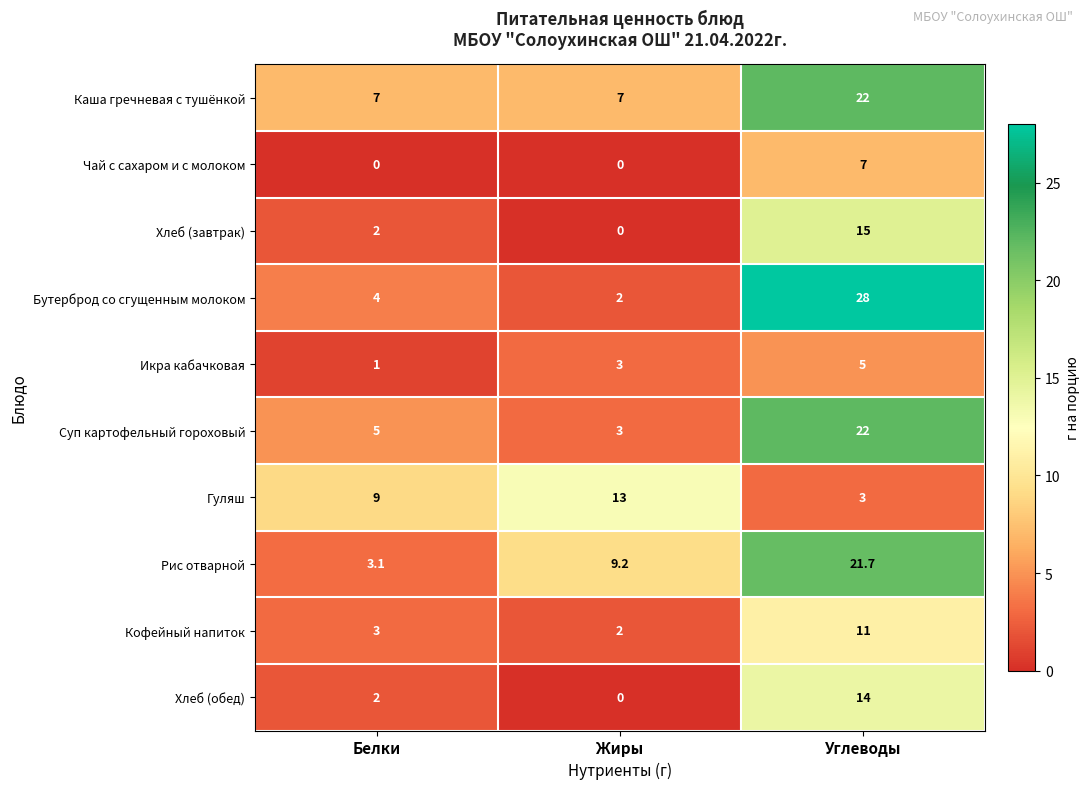

The Кофейный напиток series shows 3.0 at Белки. True or false?

True